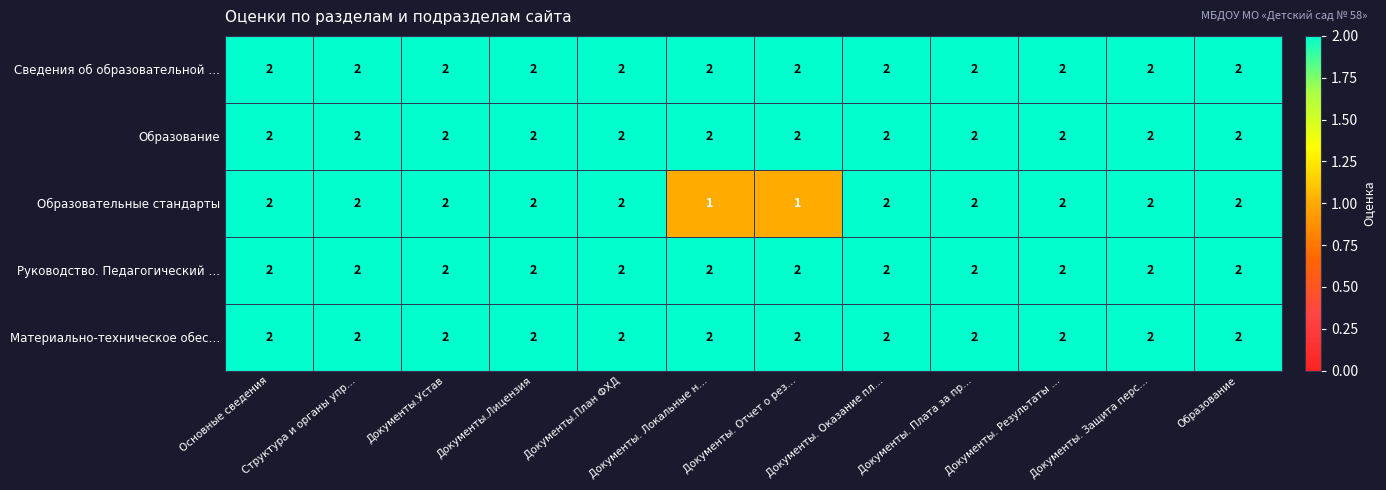

What is the sum of all Образование values?

24